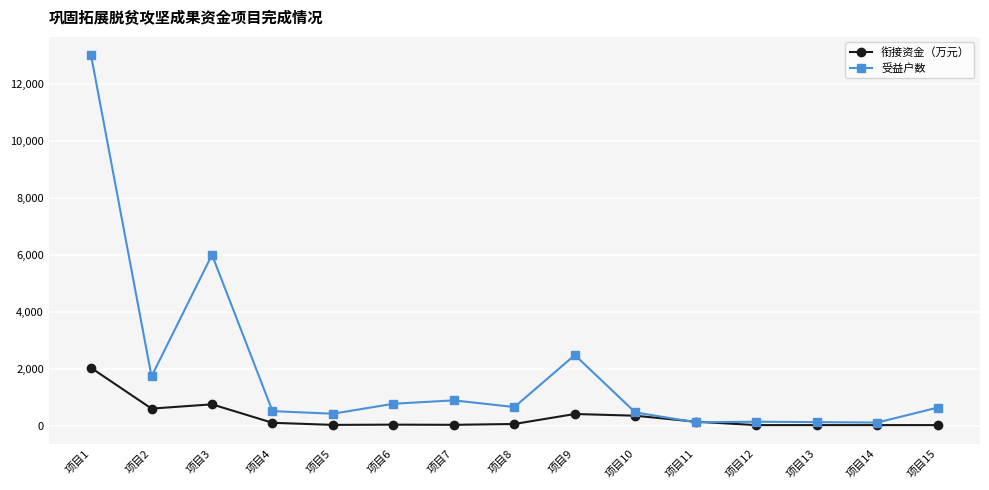

What is the highest value of the 衔接资金（万元） series?

2030.0